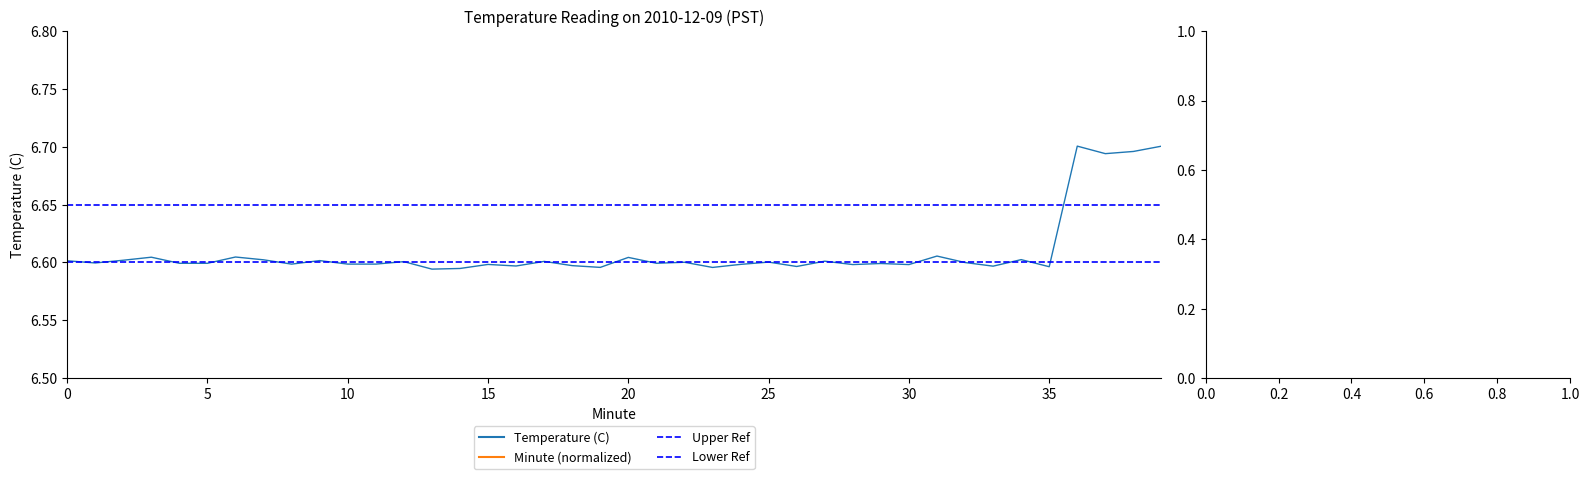

What is the label of the 25th point from the left?

24